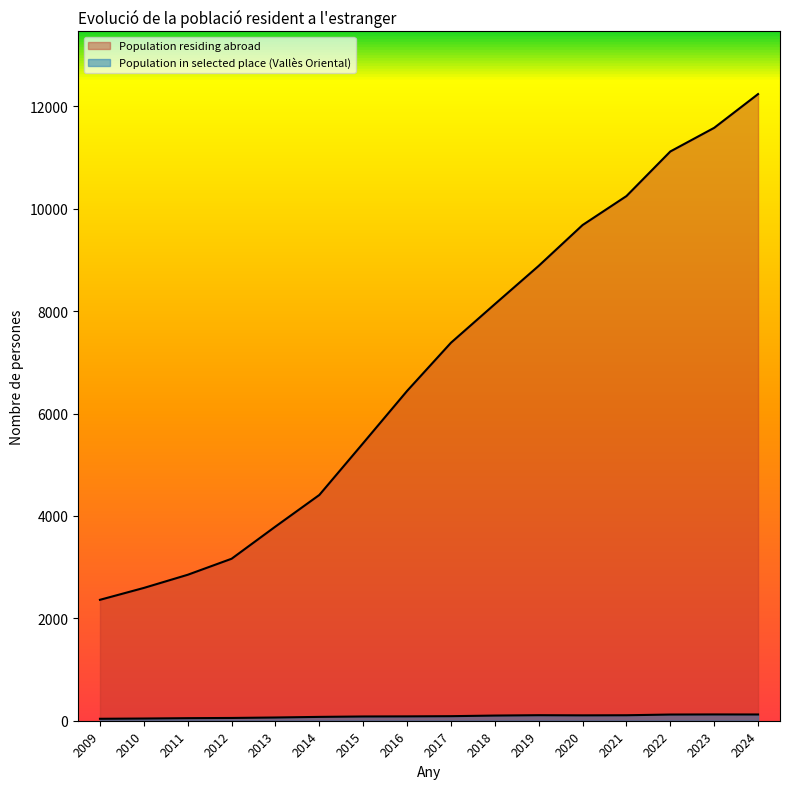

How many lines are shown in the chart?

2